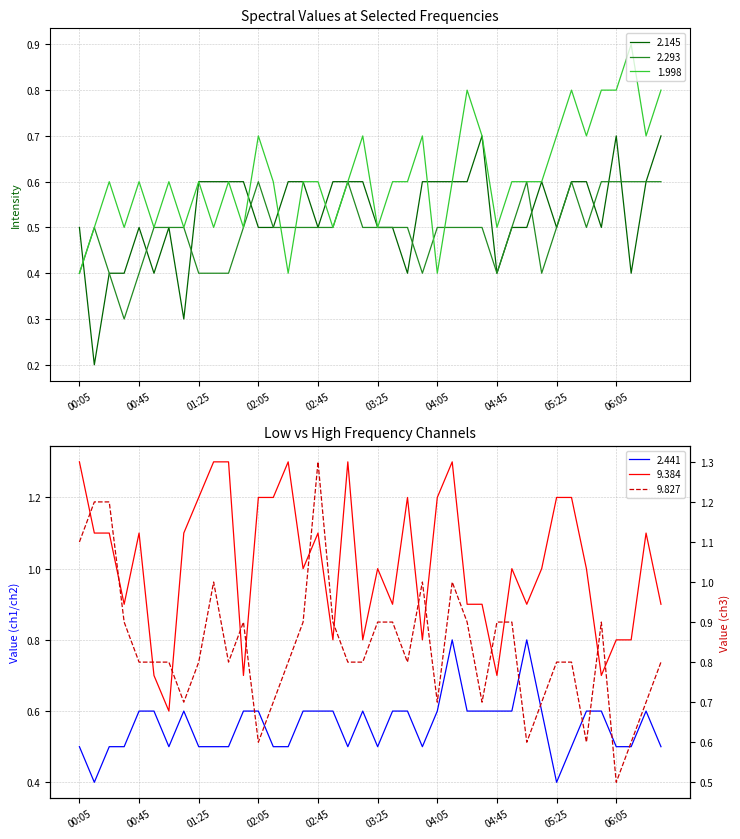

Does the chart have visible grid lines?

Yes